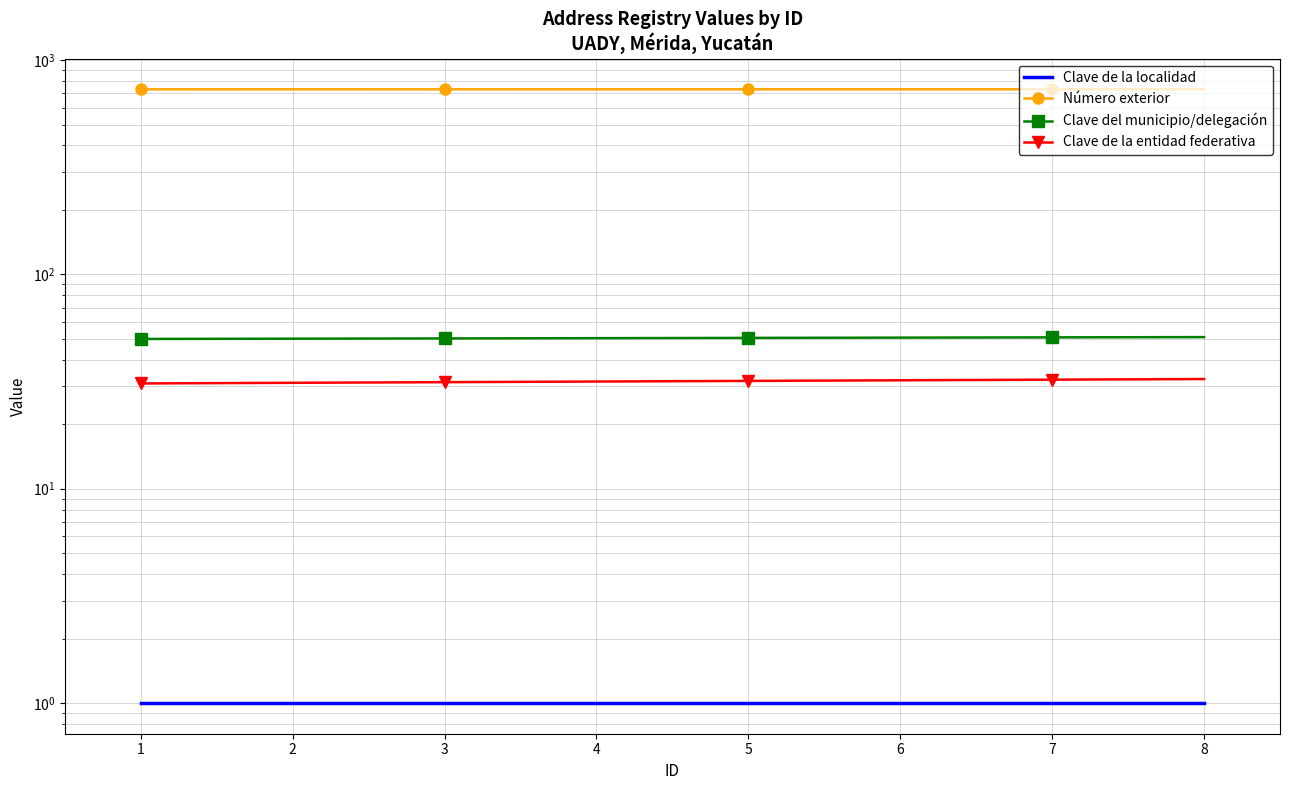

At which category is the sum across all series the highest?

8